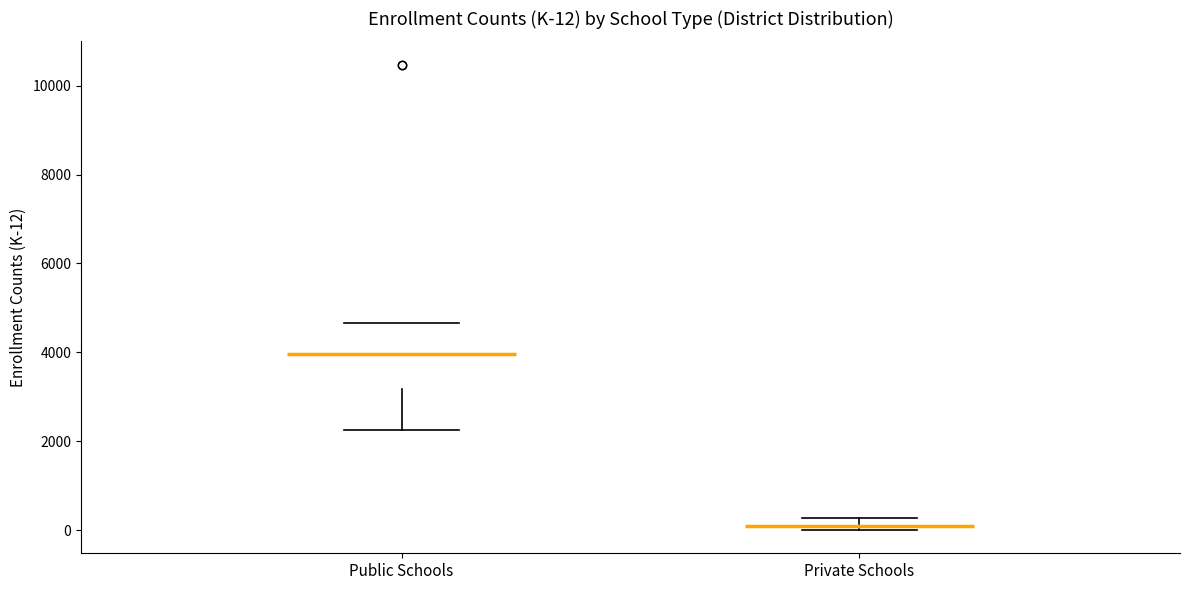

Which box is the tallest, from its lower edge to its upper edge?

Public Schools